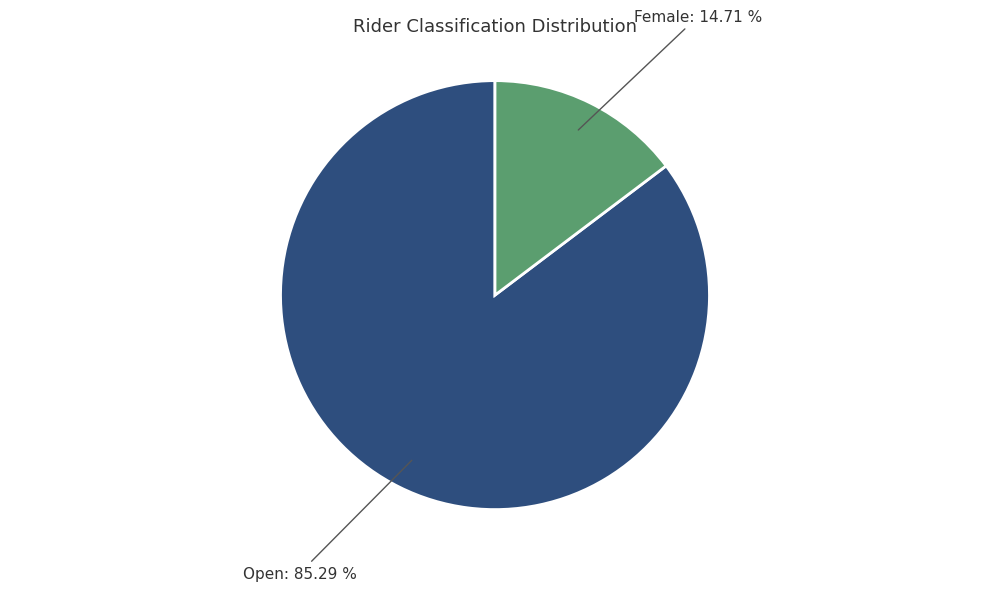

Which has a higher value, Female: 14.71 % or Open: 85.29 %?

Open: 85.29 %